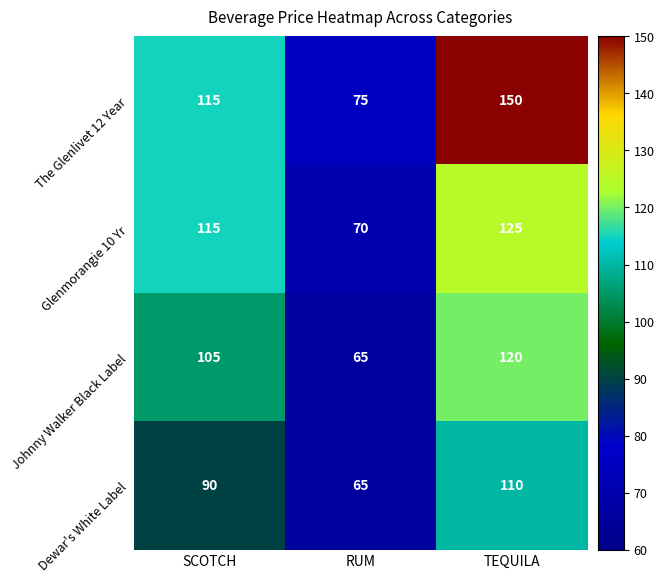

At TEQUILA, list the series in order from largest to smallest.

The Glenlivet 12 Year, Glenmorangie 10 Yr, Johnny Walker Black Label, Dewar's White Label